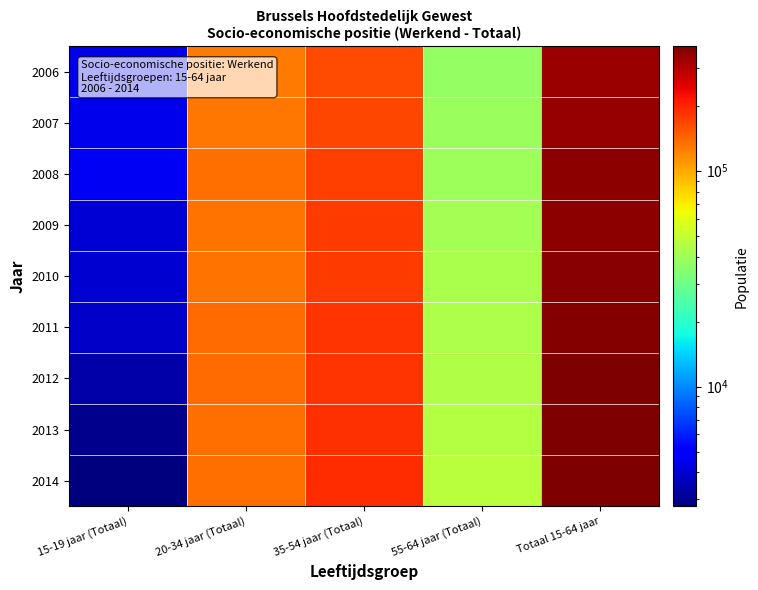

What is the smallest value displayed?

2790.3